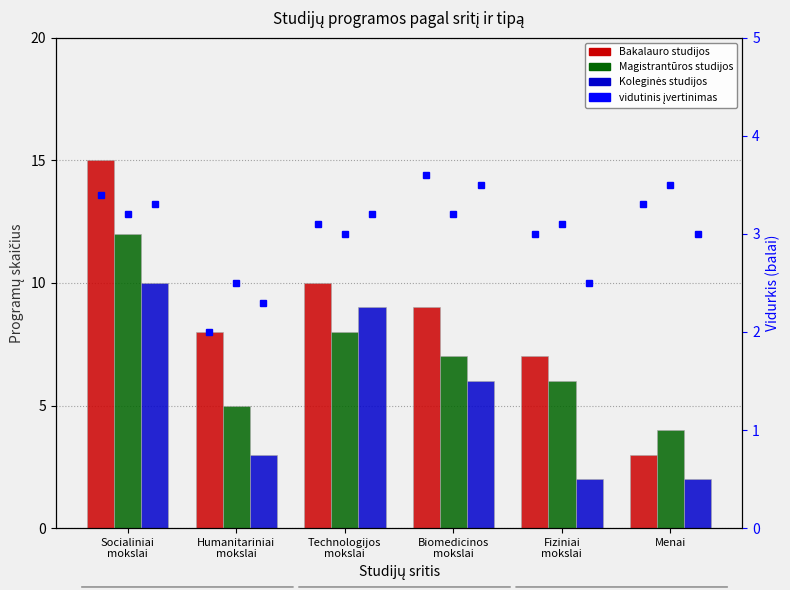

Are the bars grouped side by side (vs. stacked)?

Yes